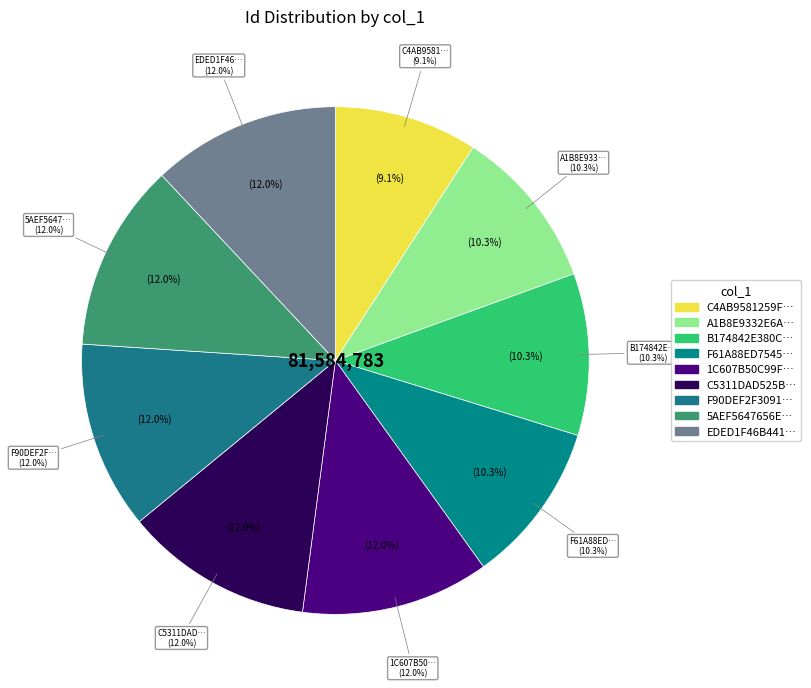

Is 1C607B50C99FEC935BC3111DFE194807 the majority of the pie?

No